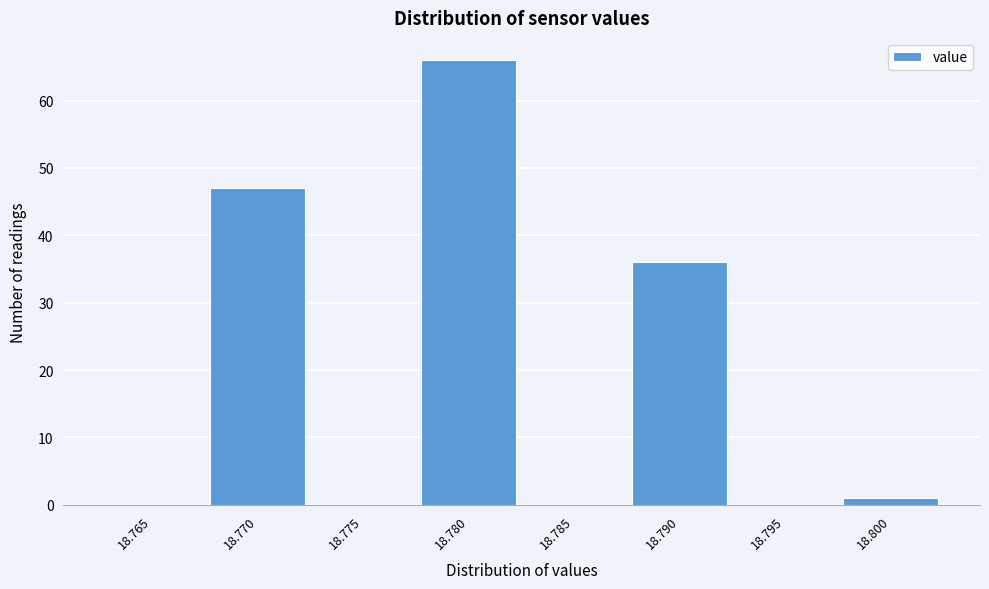

Reading left to right, what are all the values shown in this chart?

18.765=0	18.770=47	18.775=0	18.780=66	18.785=0	18.790=36	18.795=0	18.800=1